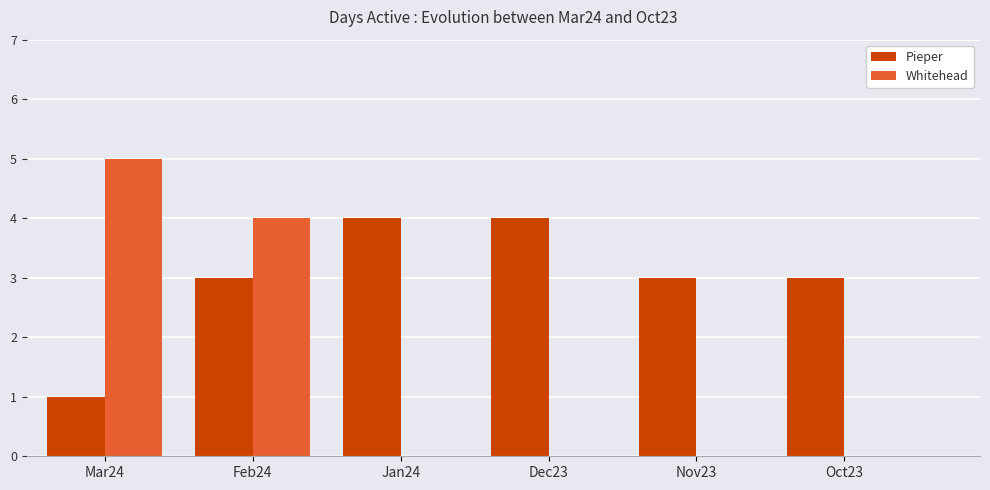

Reading left to right, transcribe all the data shown in this chart.

Pieper: Mar24=1	Feb24=3	Jan24=4	Dec23=4	Nov23=3	Oct23=3
Whitehead: Mar24=5	Feb24=4	Jan24=0	Dec23=0	Nov23=0	Oct23=0